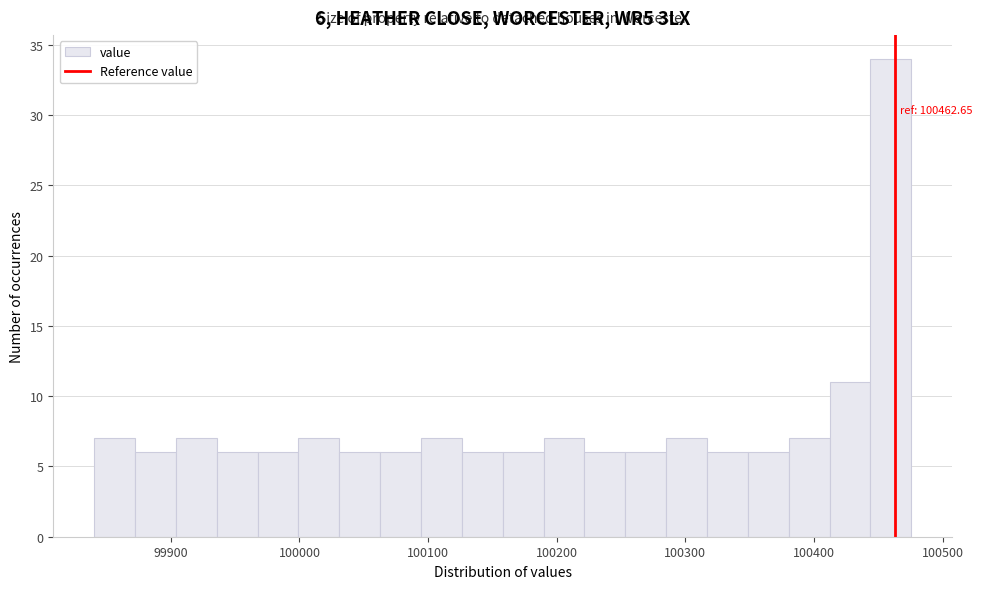

Read against the x-axis, roughly where is the centre of the tallest bar?

100460